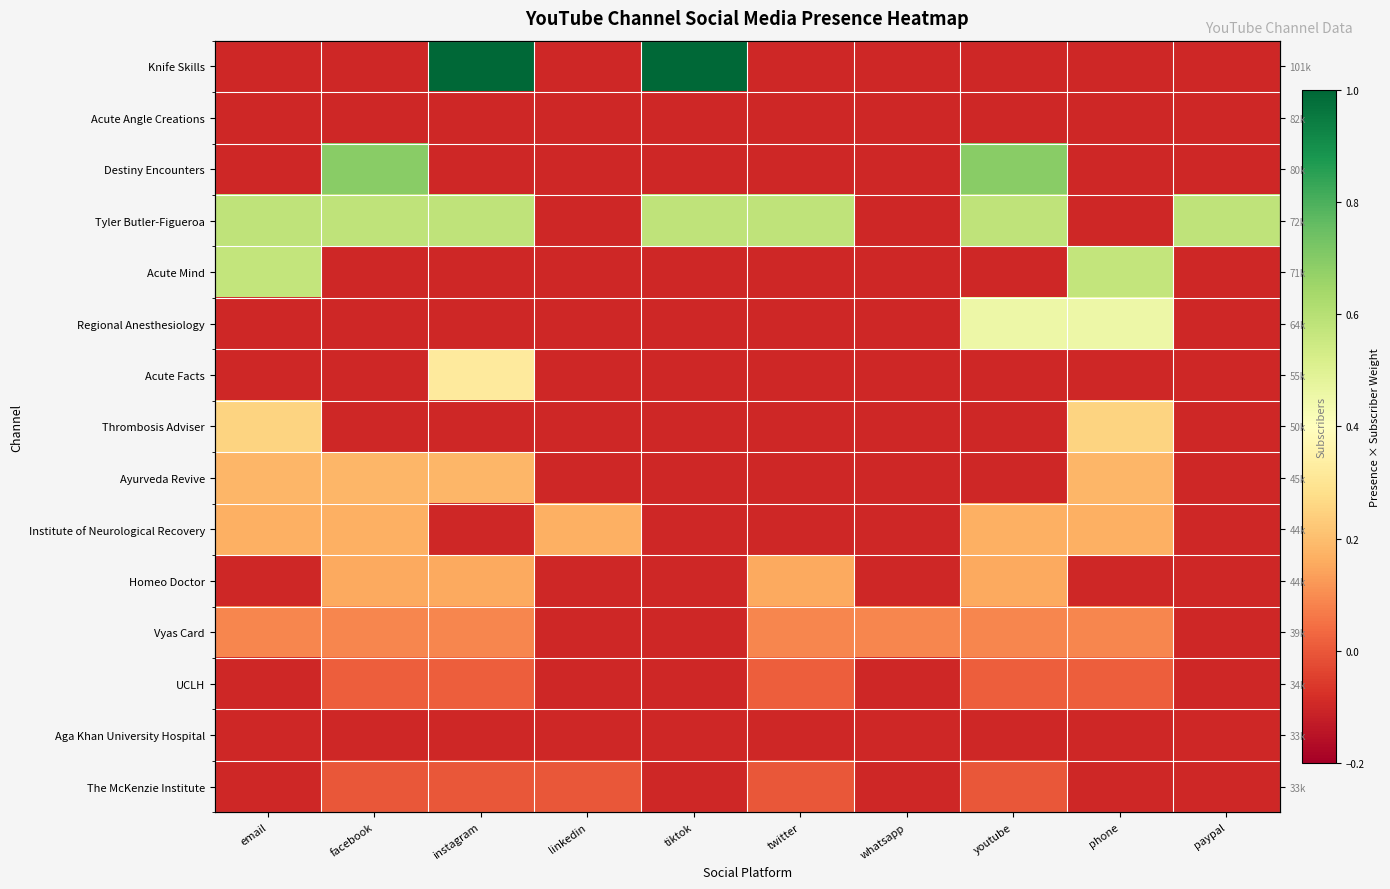

What is the difference between the highest and lowest values at twitter?

0.7